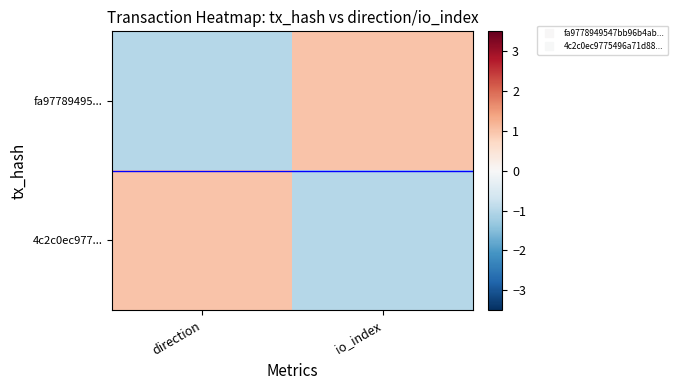

What is the minimum value shown in the chart?

-1.0